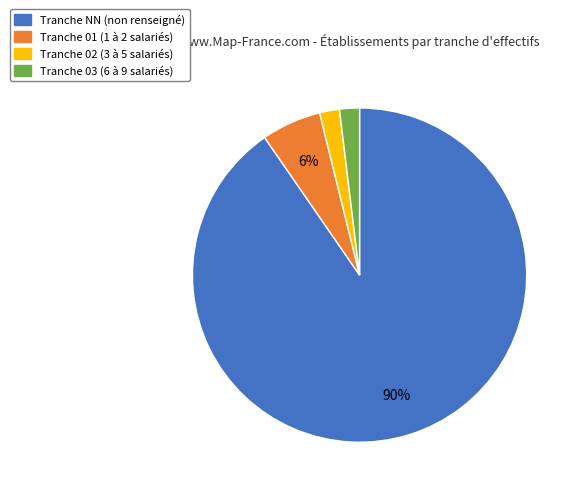

How many segments does this pie chart have?

4